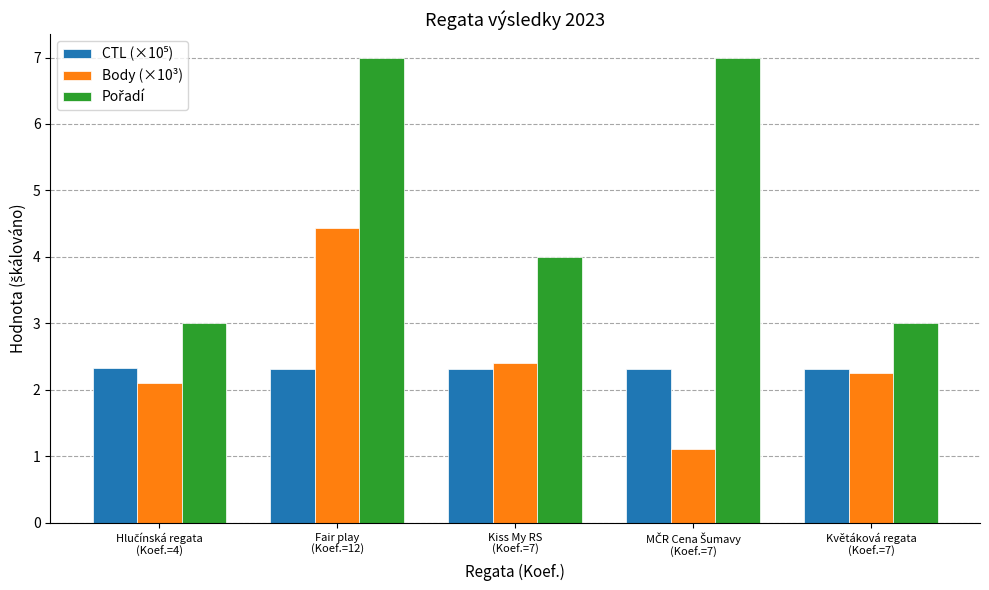

What is the difference between the maximum and minimum values in the Body (×10³) series?

3.3